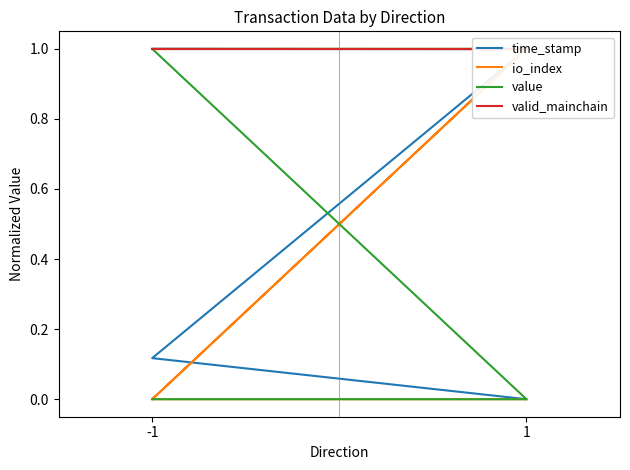

True or false: time_stamp and valid_mainchain cross at least once.

False